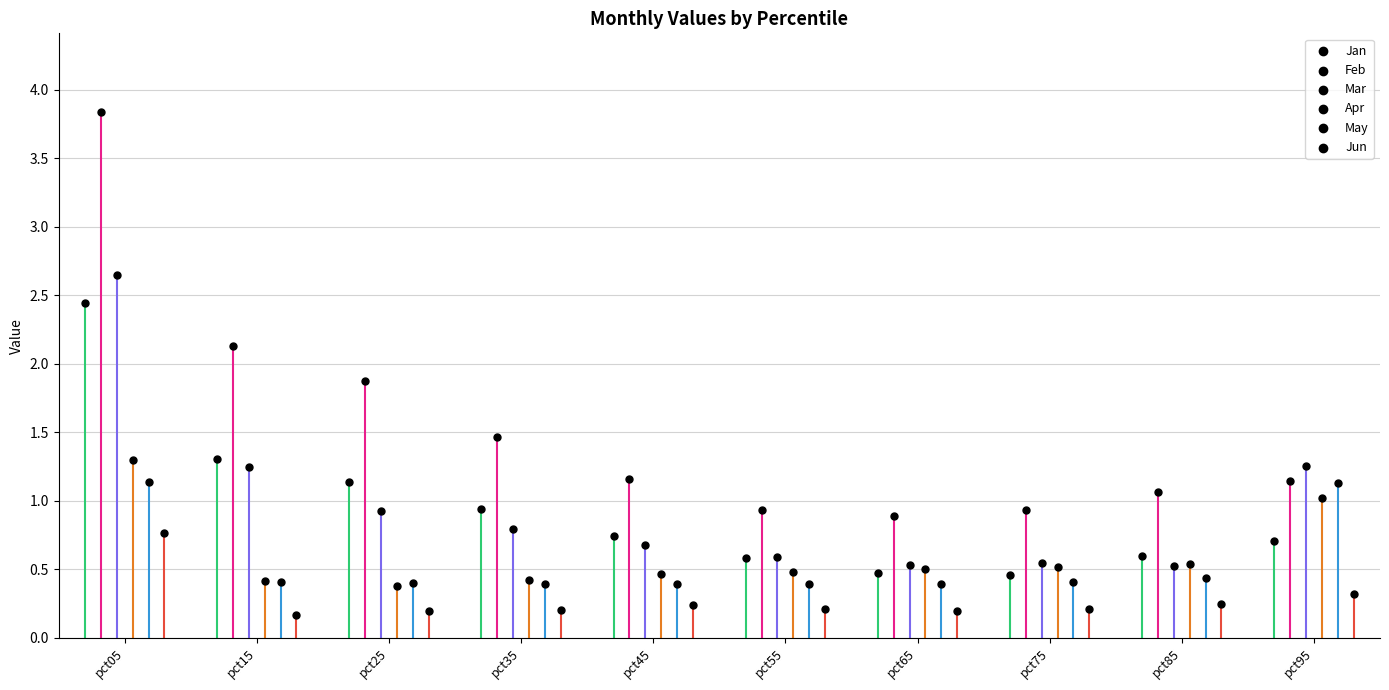

What are all the series names shown in the legend?

Jan, Feb, Mar, Apr, May, Jun